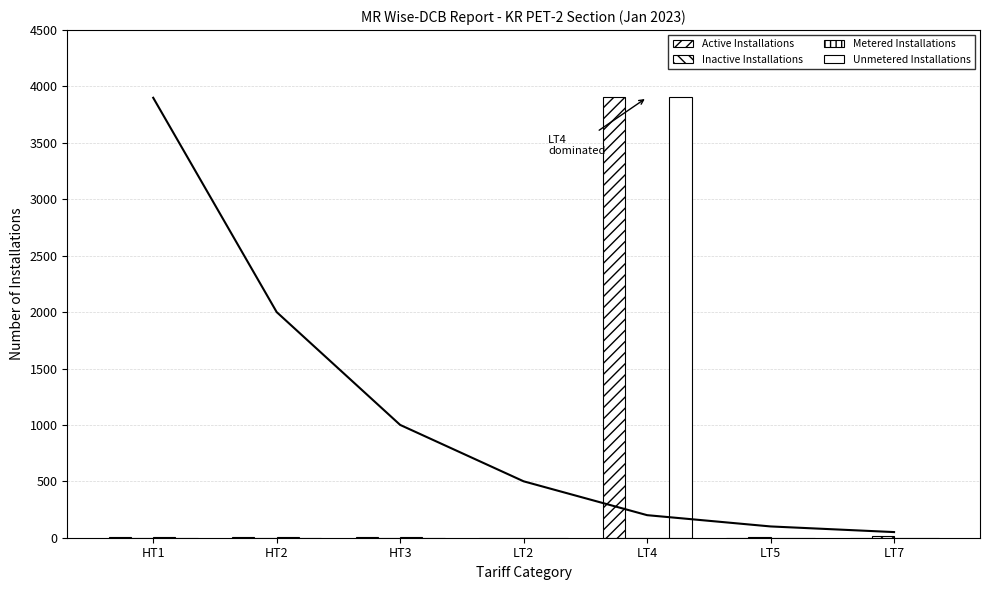

At which label is Unmetered Installations closest to 1951?

HT1